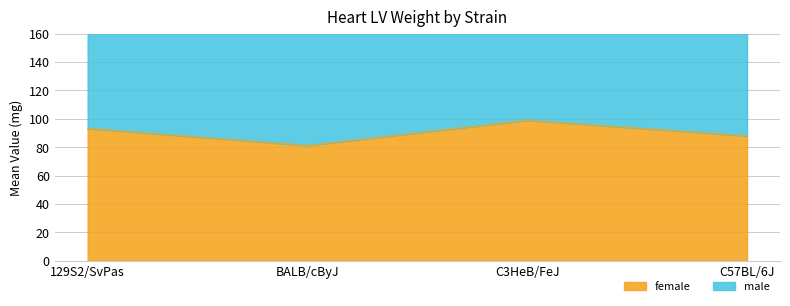

How many values exceed 93?

2